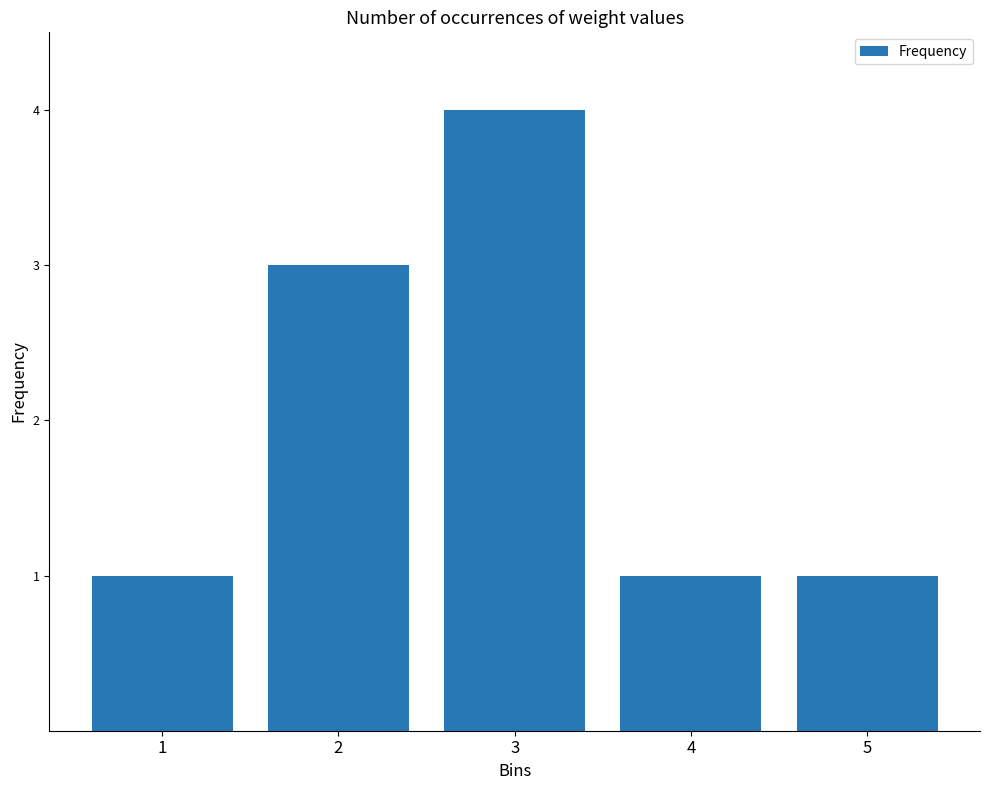

Approximately how many times larger is the value at 1 compared to 2?

0.3